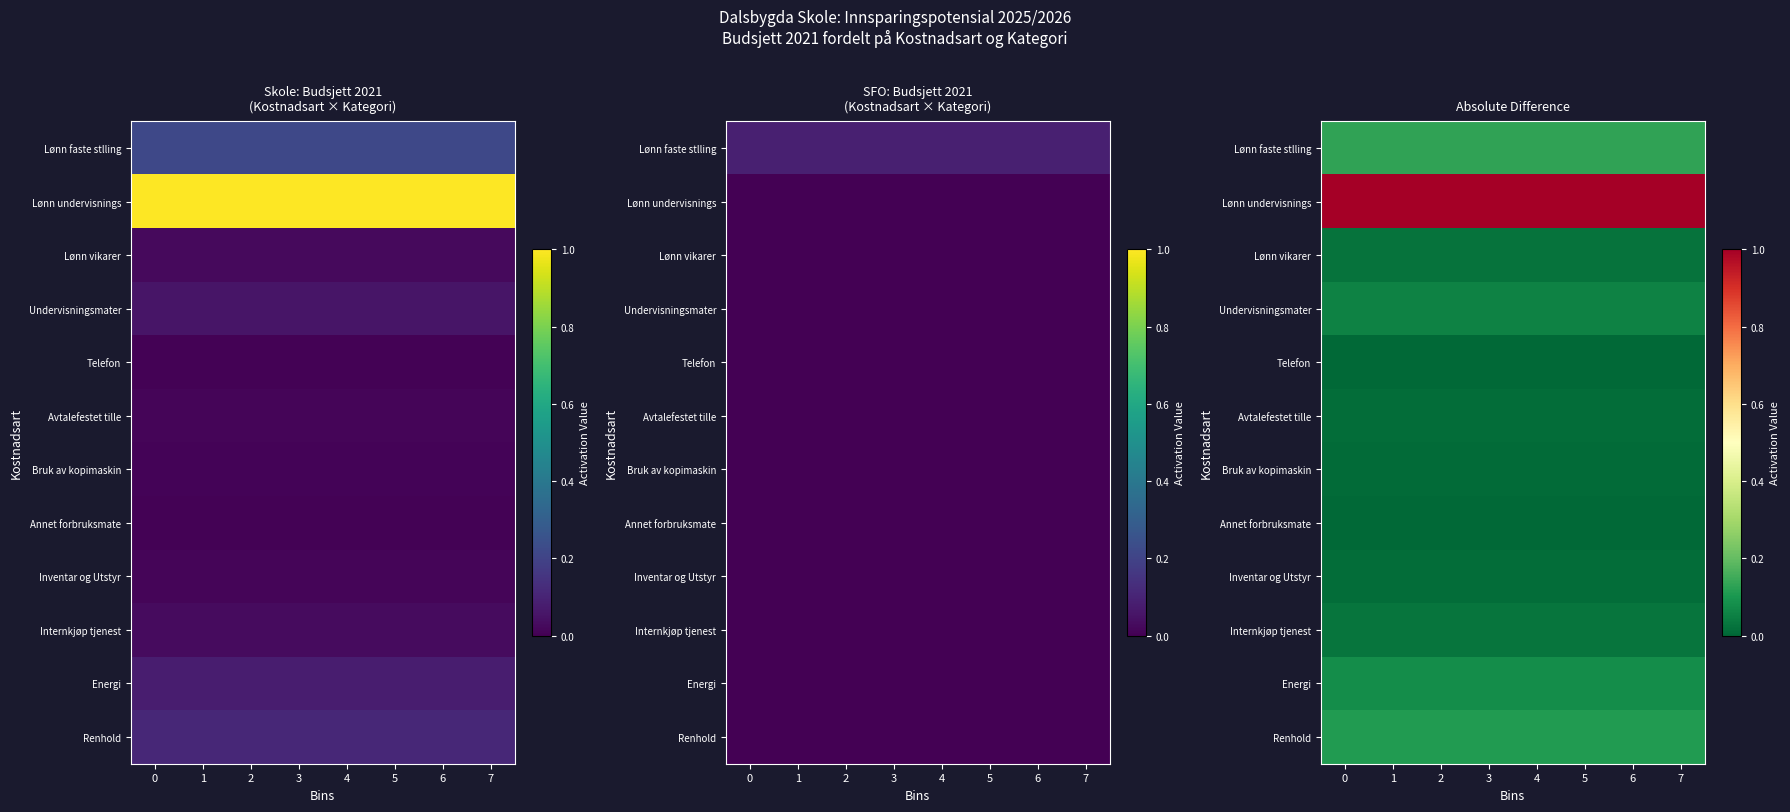

What is the sum of all Avtalefestet tille values?

0.1